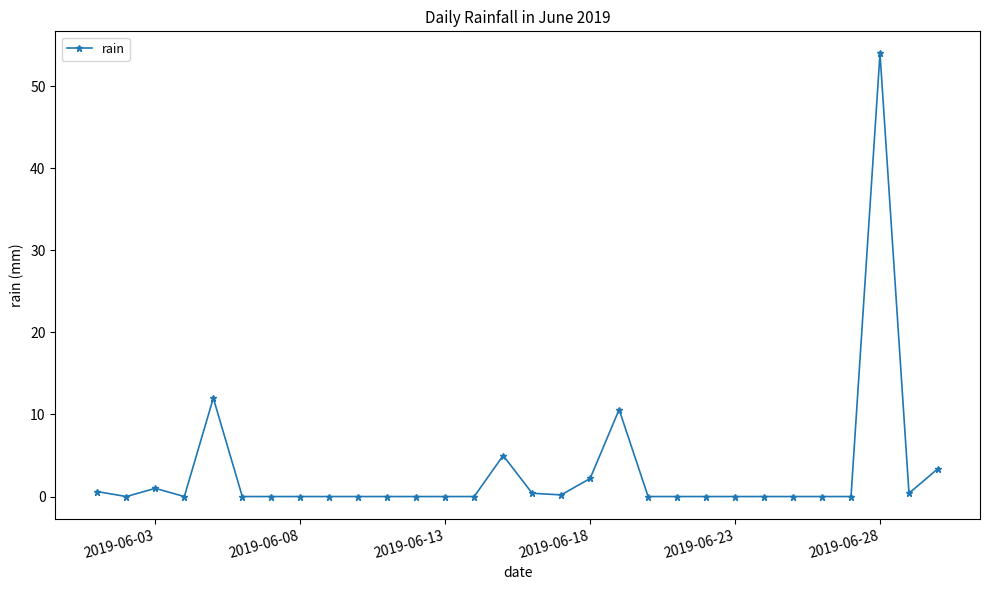

How many lines are shown in the chart?

1